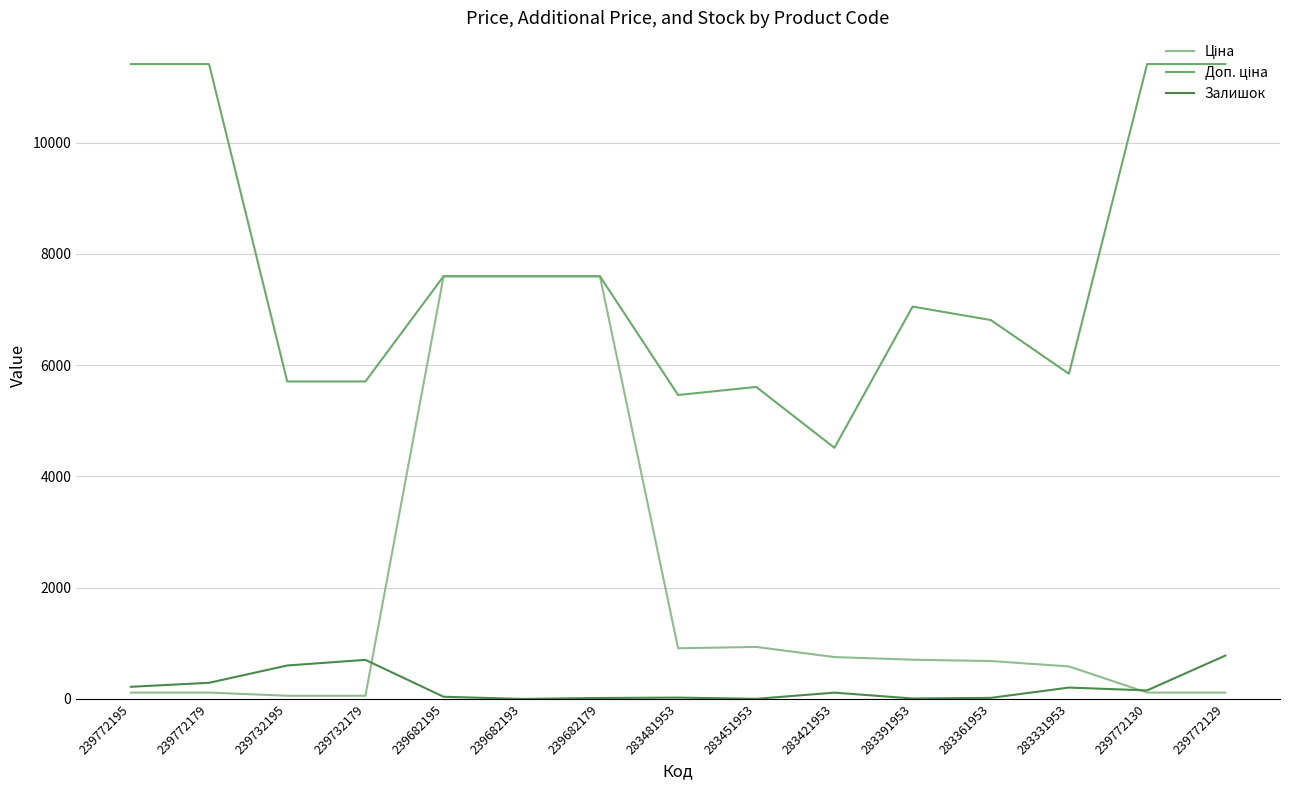

What is the greatest value displayed?

11410.0